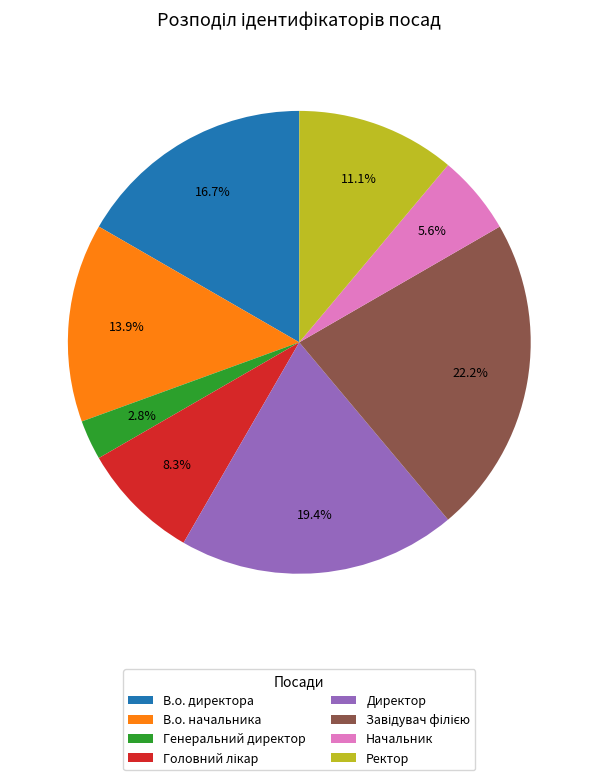

Which slice is the smallest?

Генеральний директор